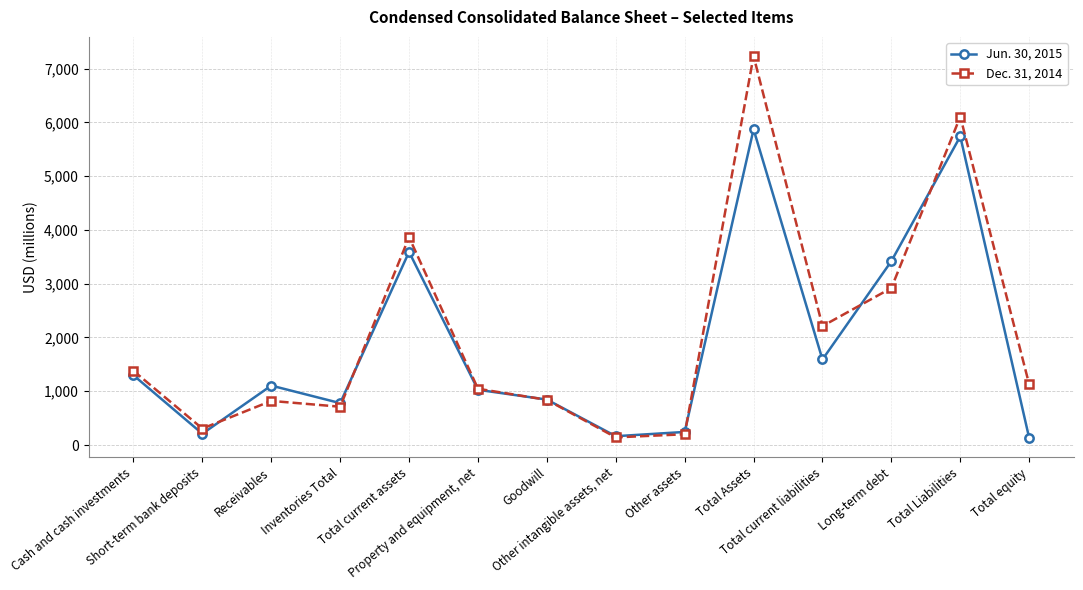

Is this an area chart (filled region under the line)?

No